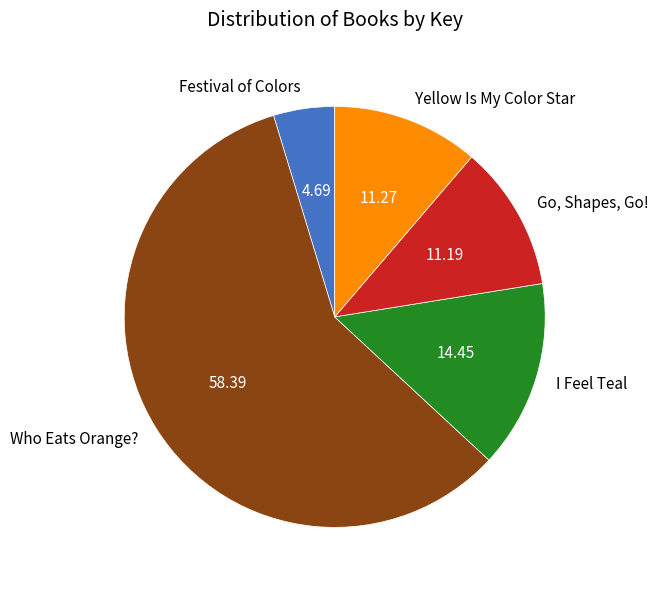

Is it true that Who Eats Orange? is 58% of the pie?

True